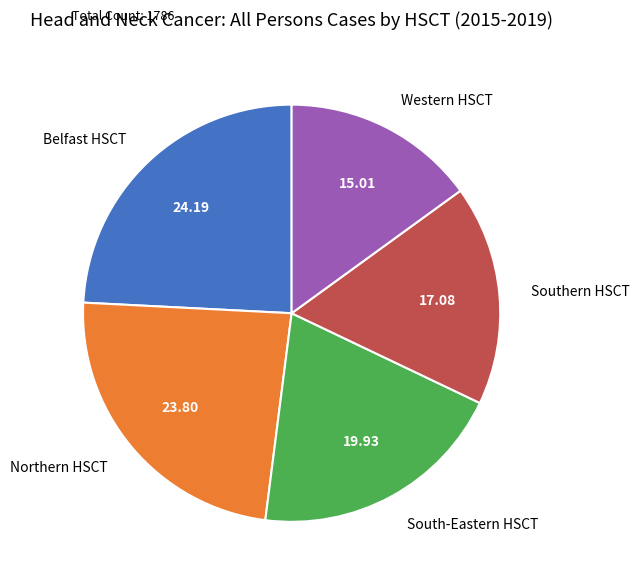

How many segments does this pie chart have?

5